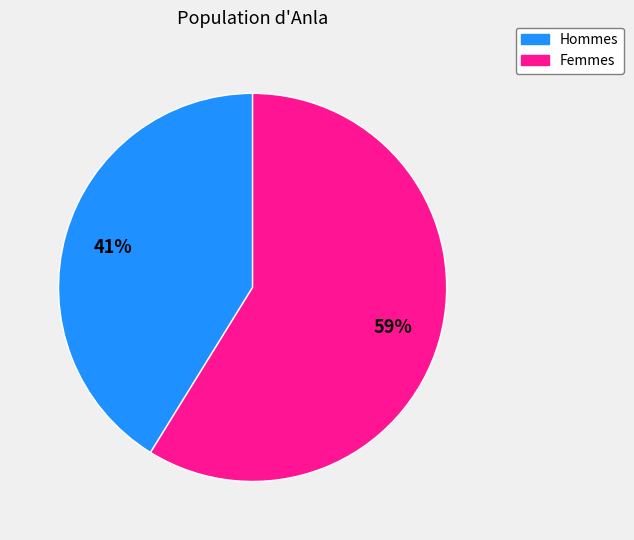

To the nearest percent, what is the average slice percentage?

50%